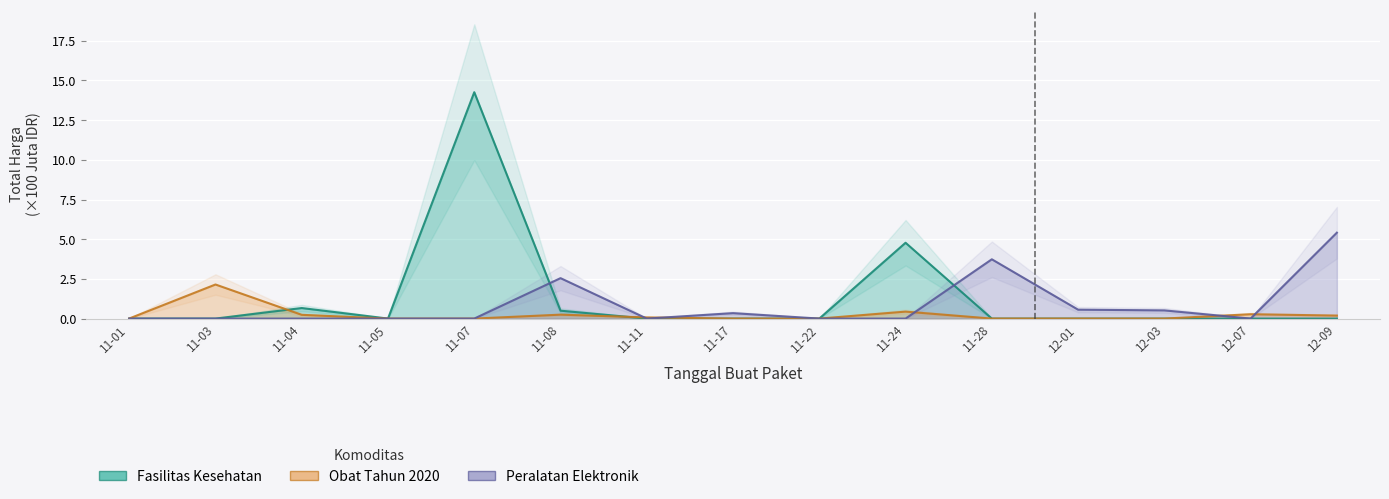

Between 11-01 and 11-04, which series saw the biggest shift?

Fasilitas Kesehatan